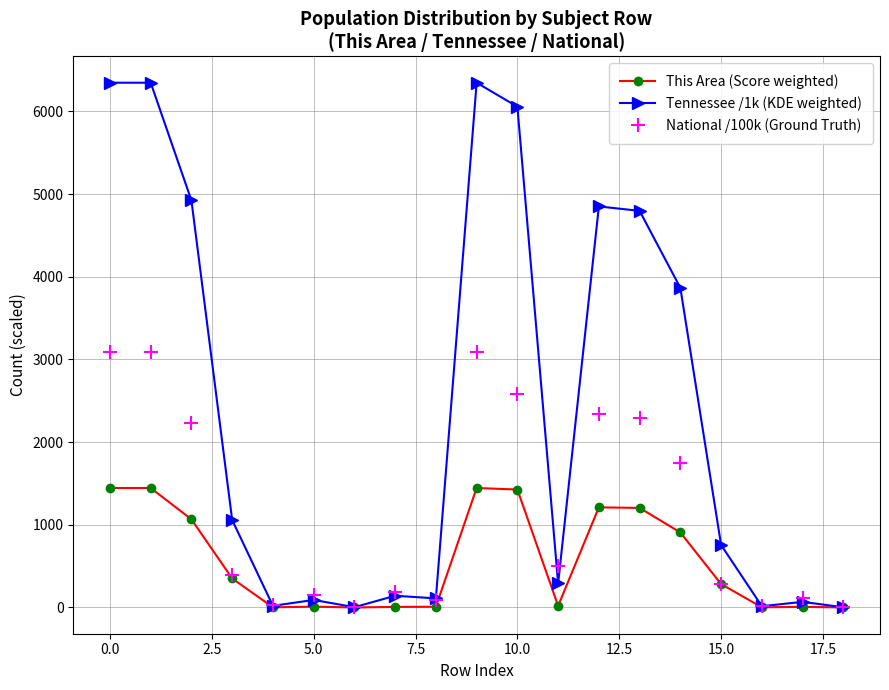

True or false: This Area (Score weighted) has more than 2 interior local peaks.

True